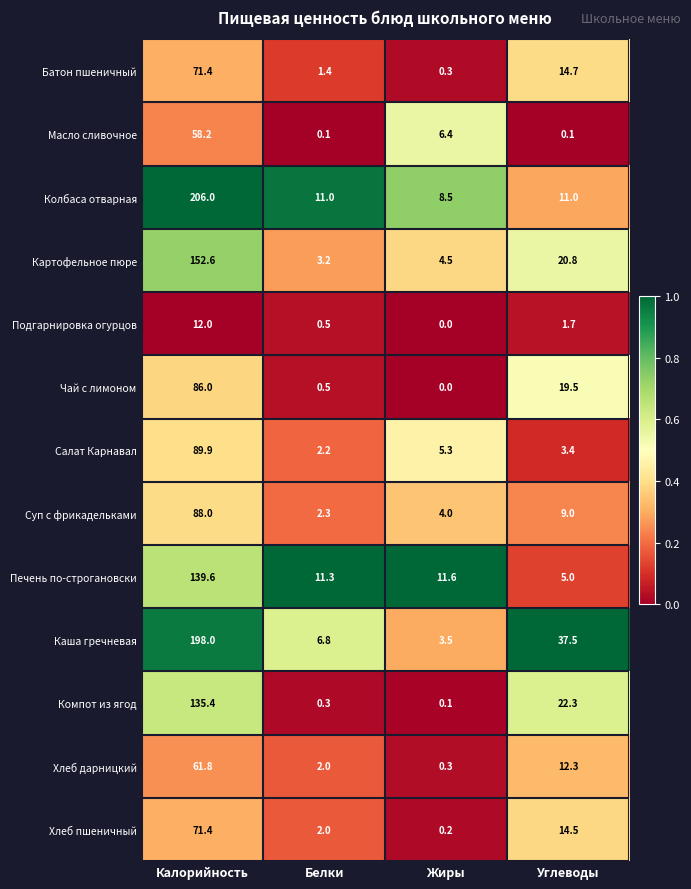

How many data points does each series have?

4